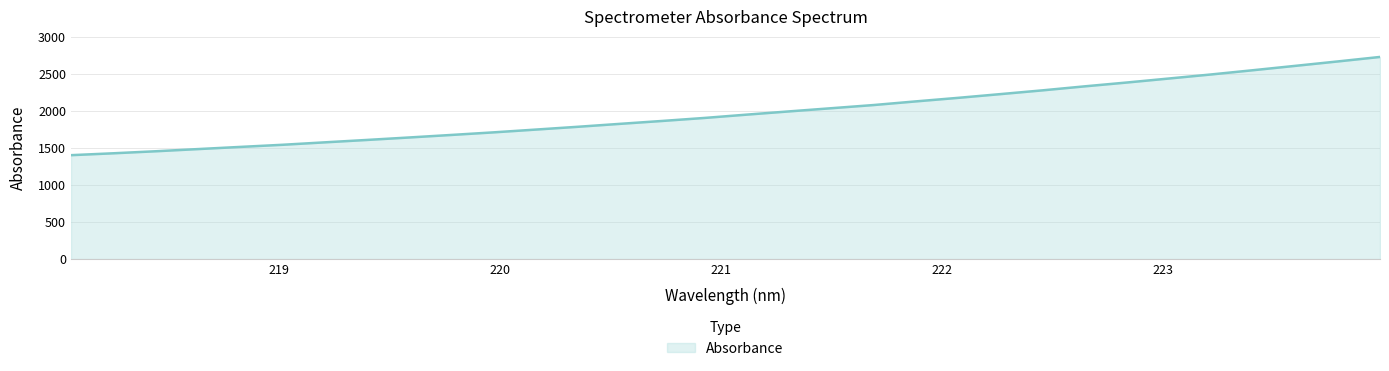

How many values are below 1949?

16